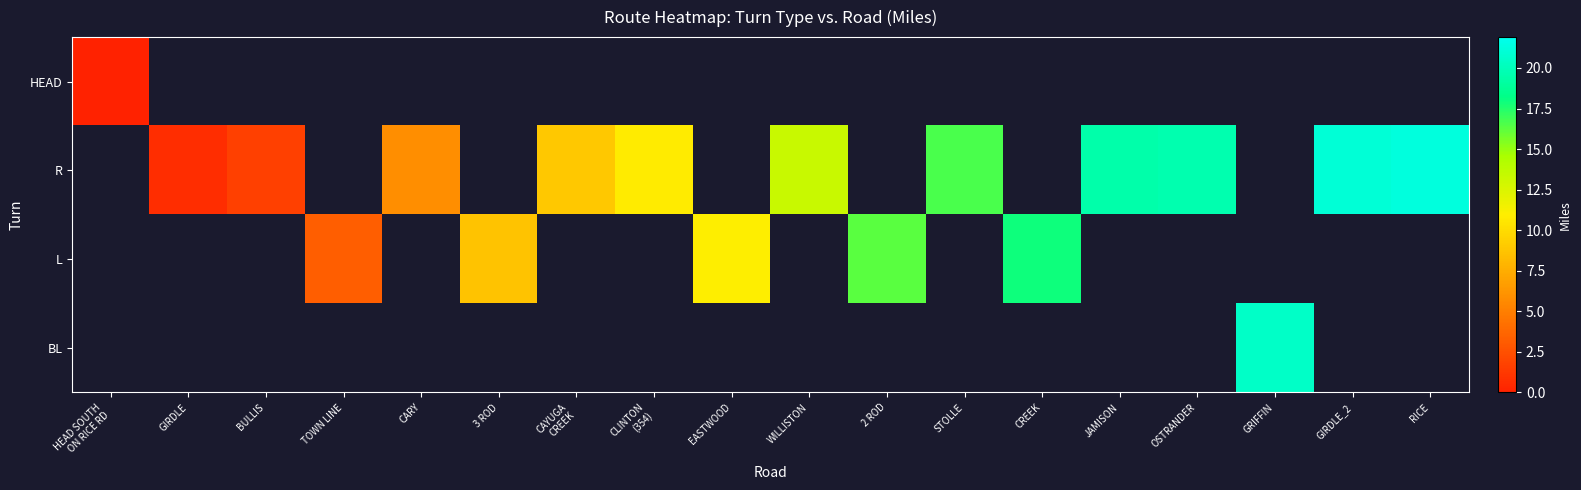

At WILLISTON, list the series in order from largest to smallest.

HEAD, R, L, BL